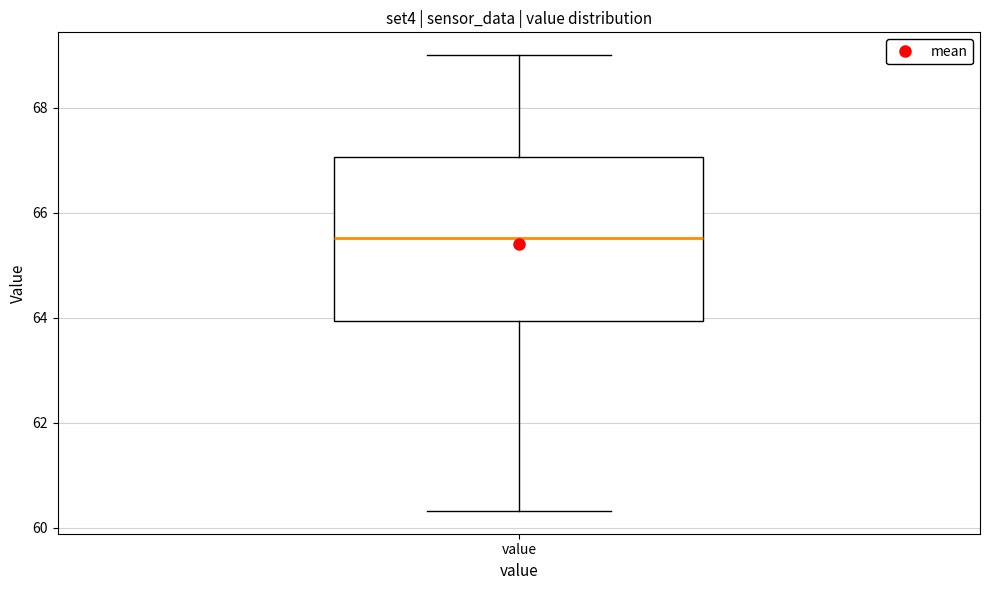

Transcribe this box plot: give where the median line is, the range the box spans, and where the two whiskers end, as read against the y-axis. The values are not printed on the chart, so give them approximately, as read against the axis.

median 65.6, box 64.0 to 67.0, whiskers 60.4 to 69.0